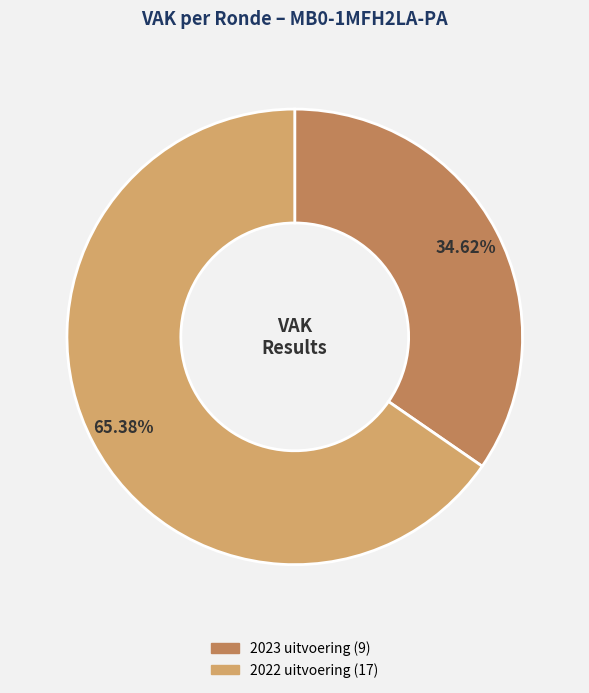

Is there a majority slice in this chart?

Yes